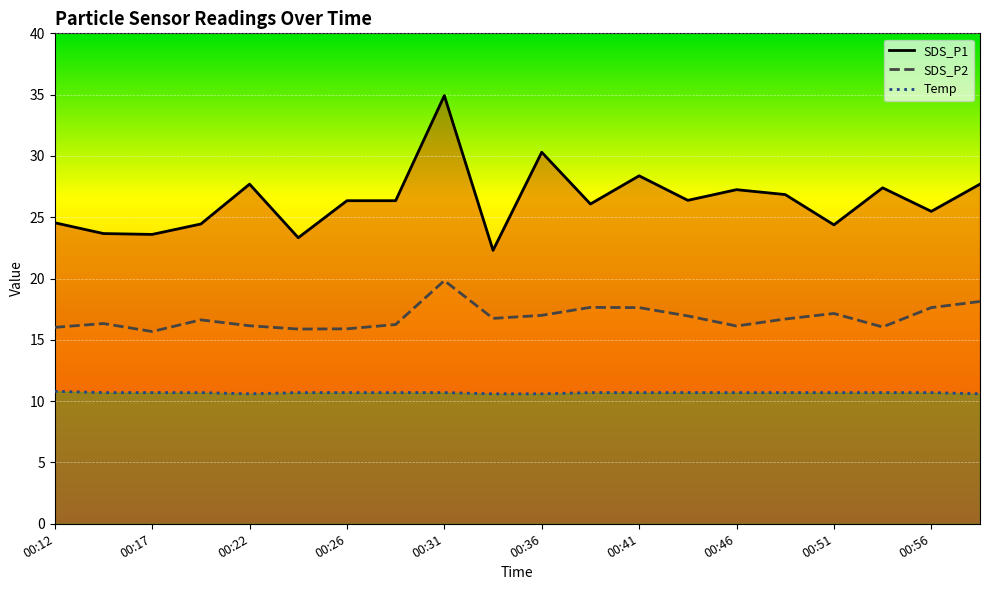

Which has a higher value, 00:53 or 00:41?

00:41